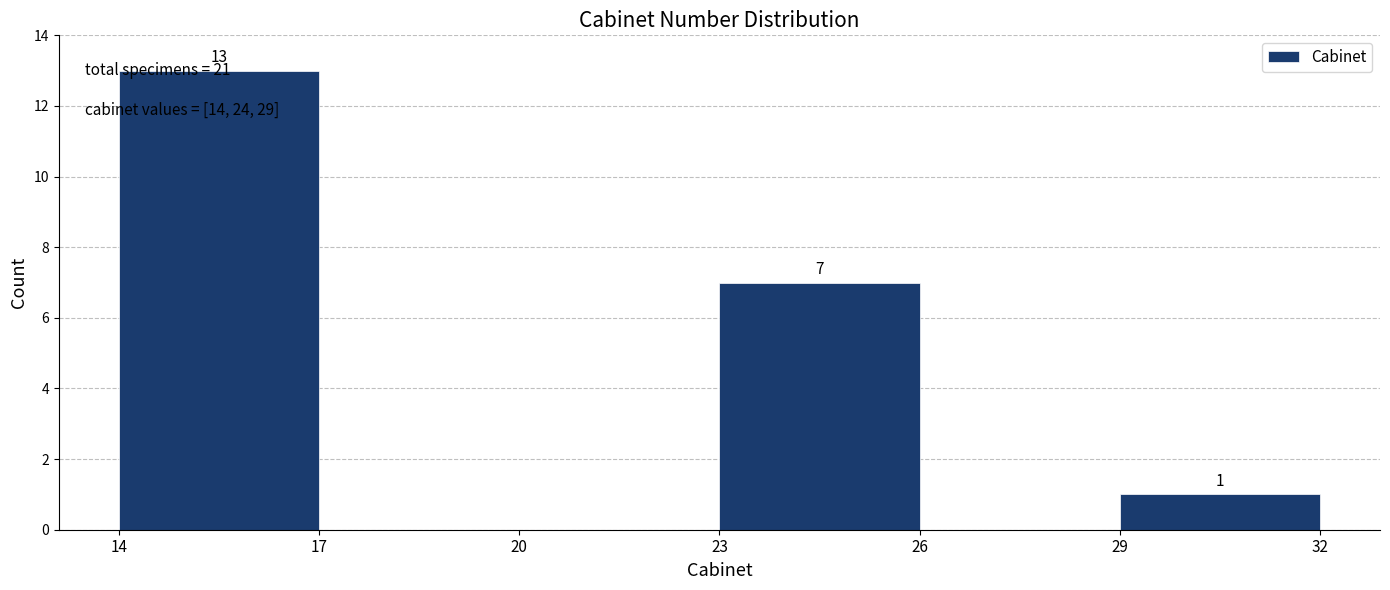

Over which range of the x-axis is the bar tallest?

14 to 17